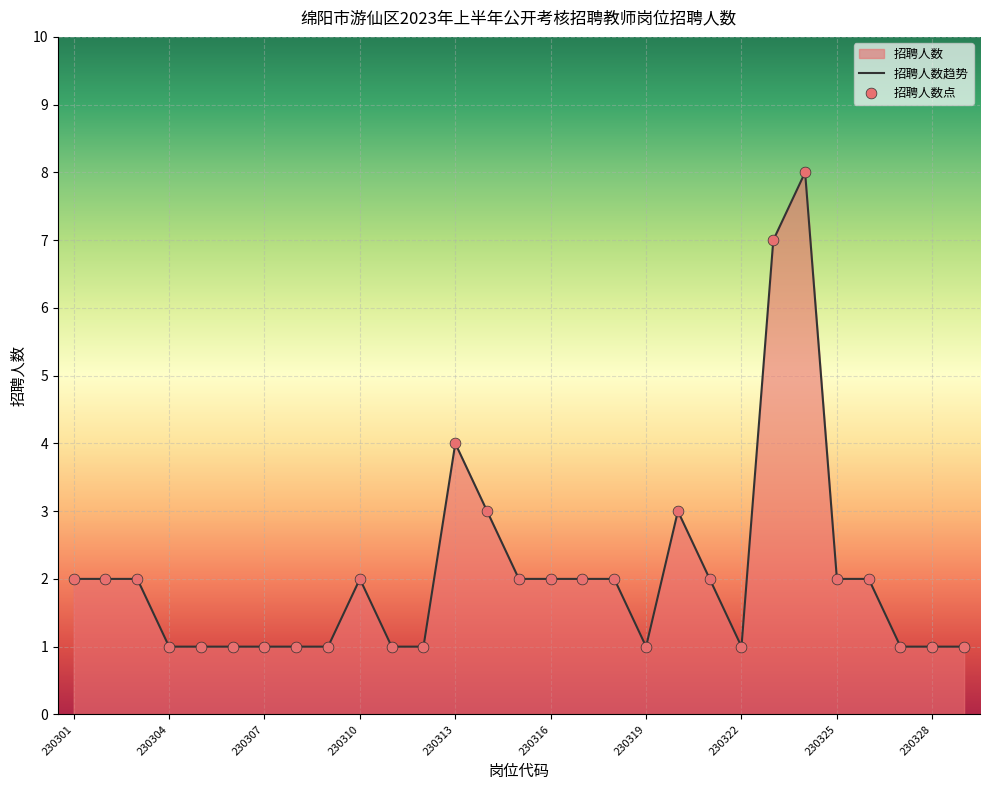

Approximately how many times larger is the value at 230321 compared to 230328?

2.0